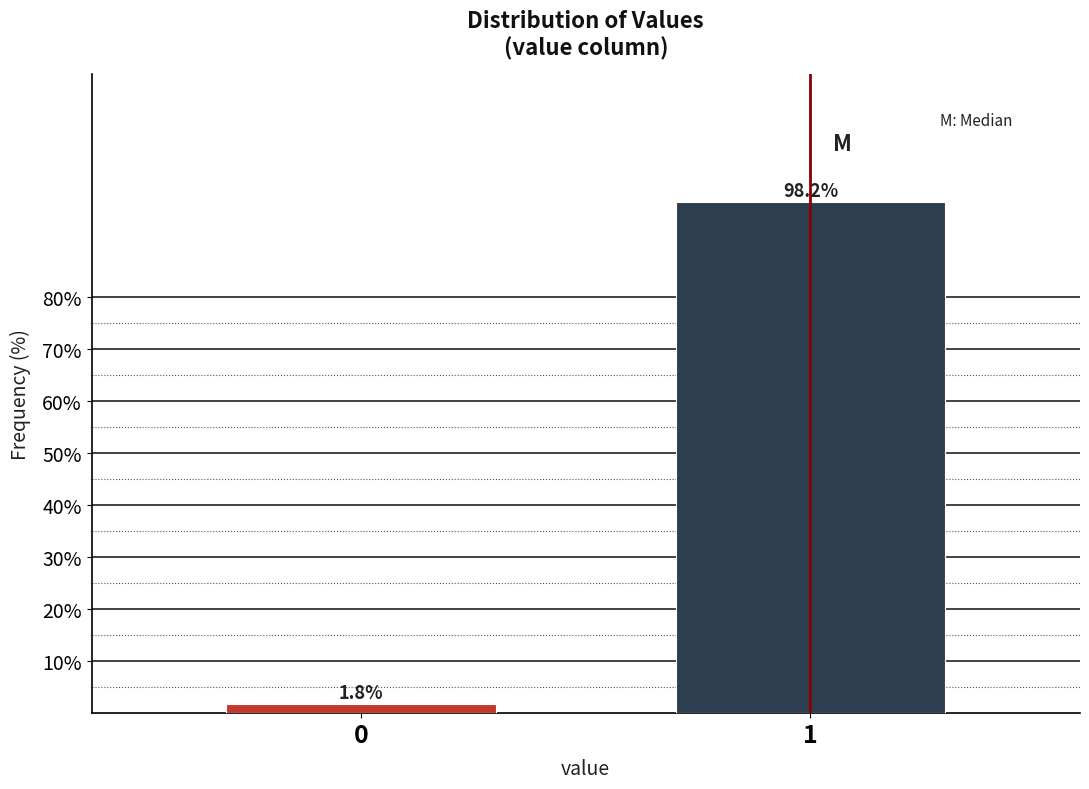

Reading right to left, extract all data points from this chart.

1=98.2	0=1.8